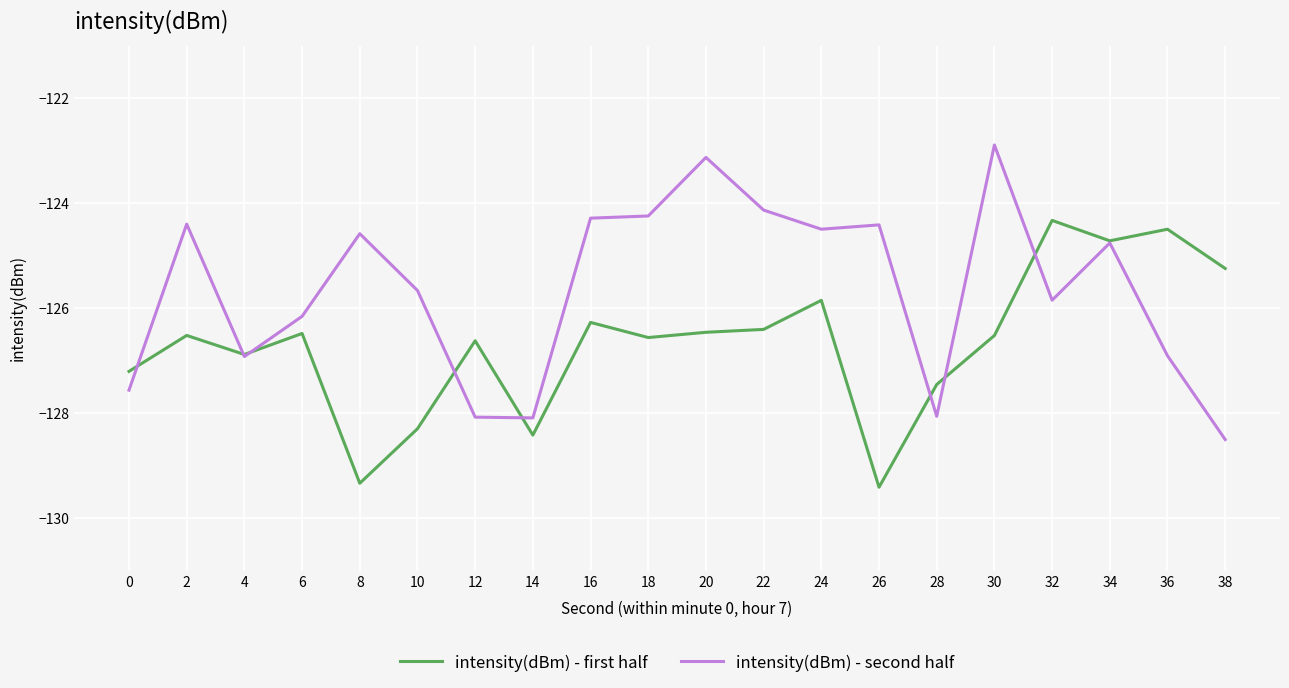

Rank the series by their average value, from highest to lowest.

intensity(dBm) - second half, intensity(dBm) - first half